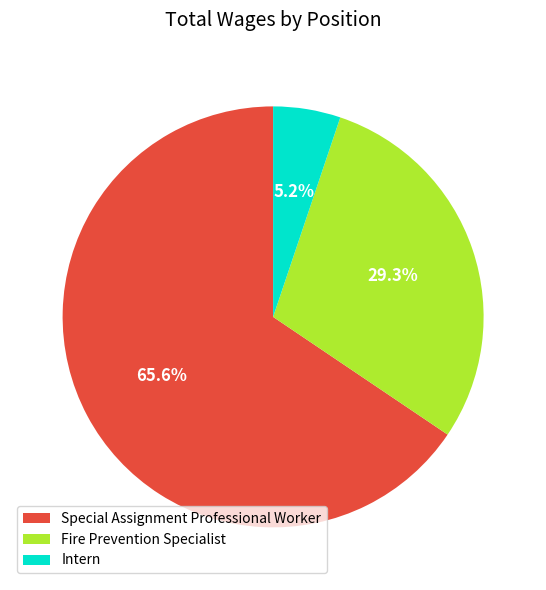

Which slice is the smallest?

Intern